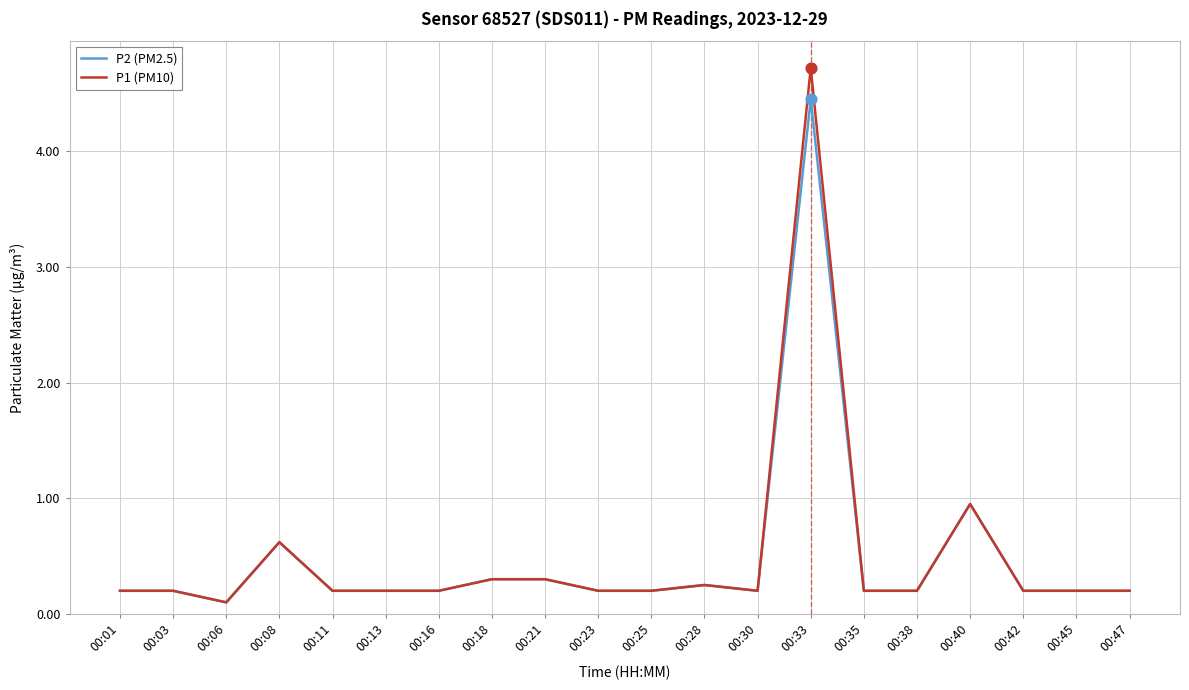

What are all the series names shown in the legend?

P2 (PM2.5), P1 (PM10)